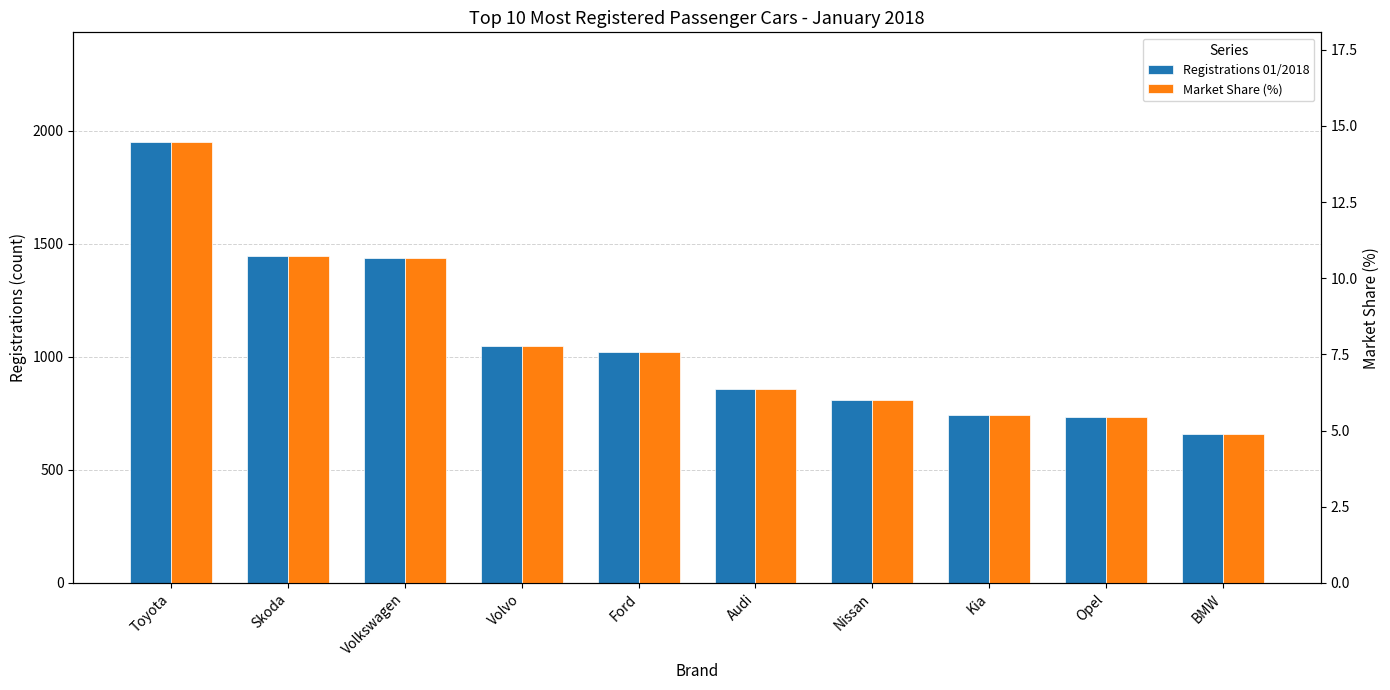

What is the sum of all Market Share (%) values?

79.4